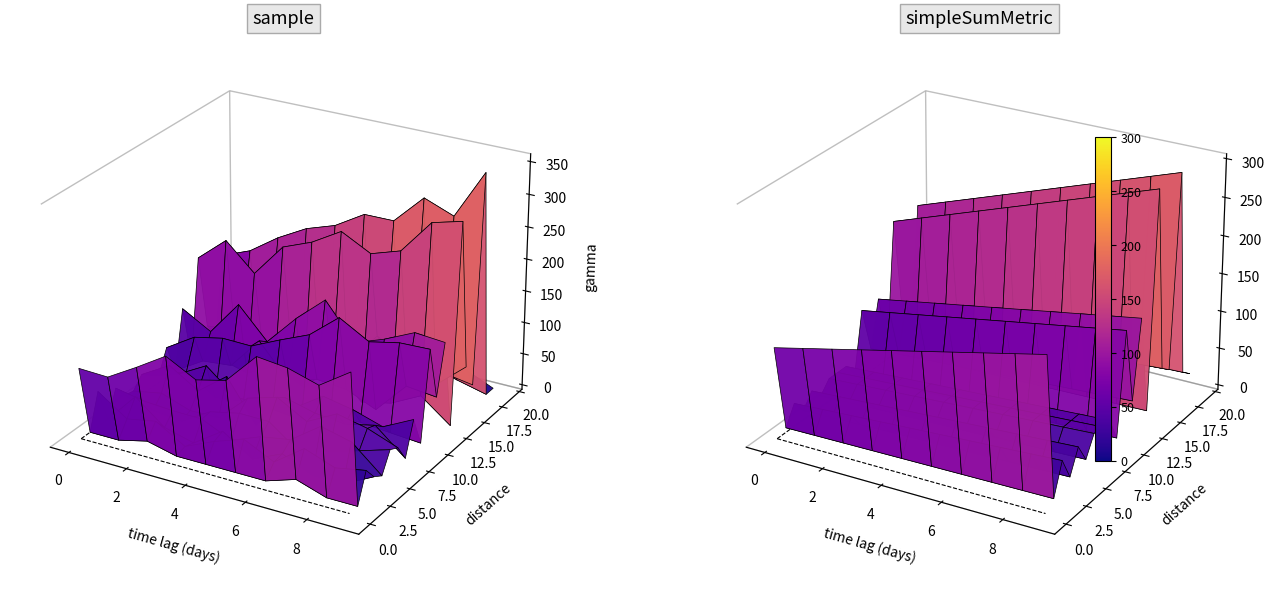

True or false: there are more than 1 points higher than both neighbors.

True